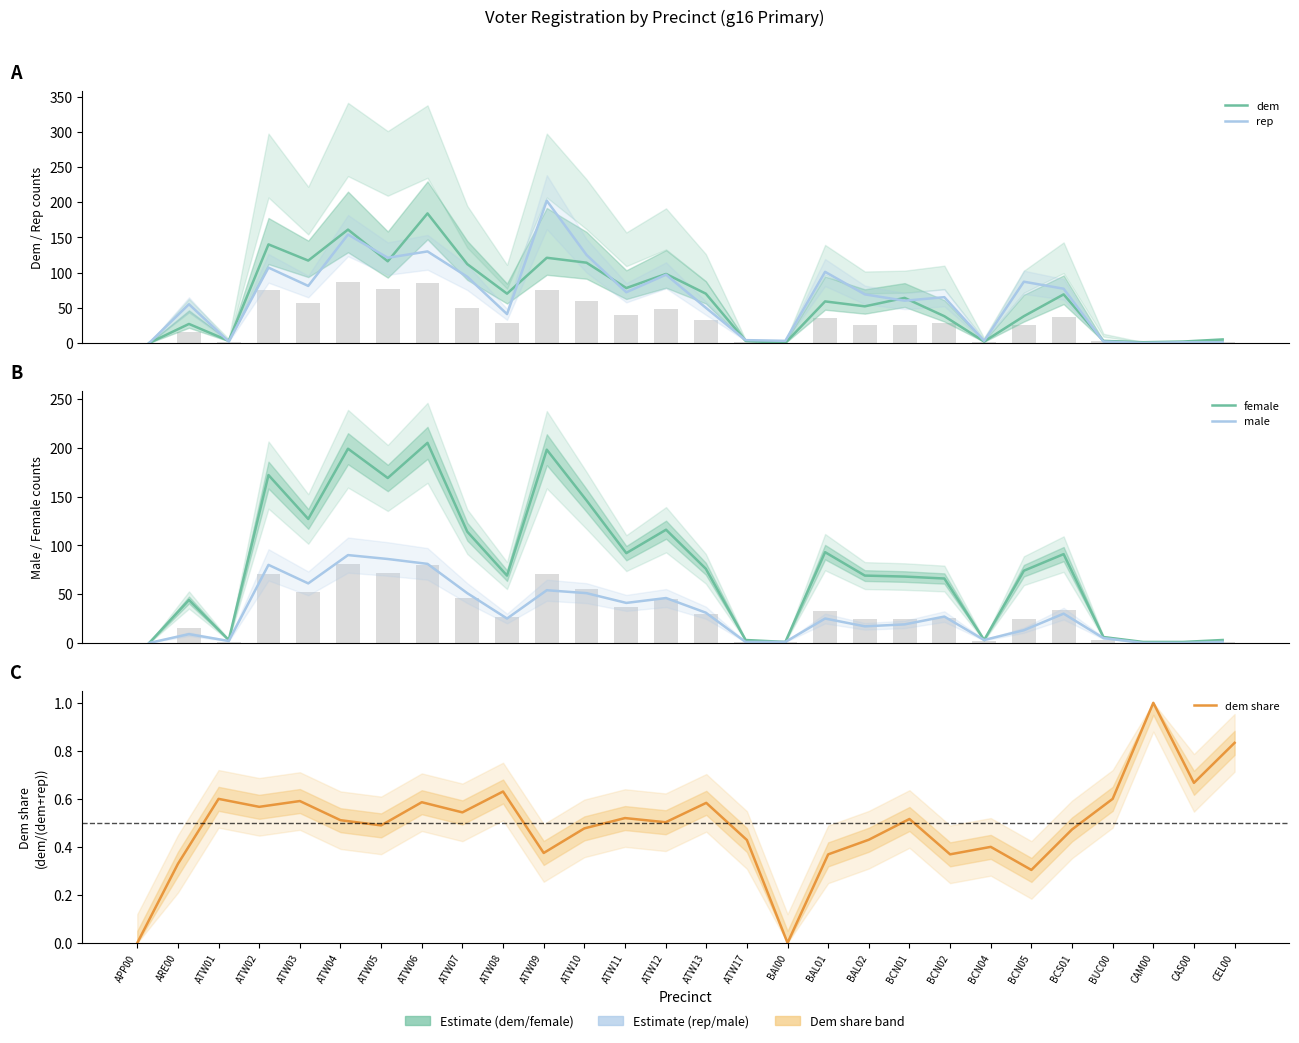

What is the total value across all series at BAI00?

5.0